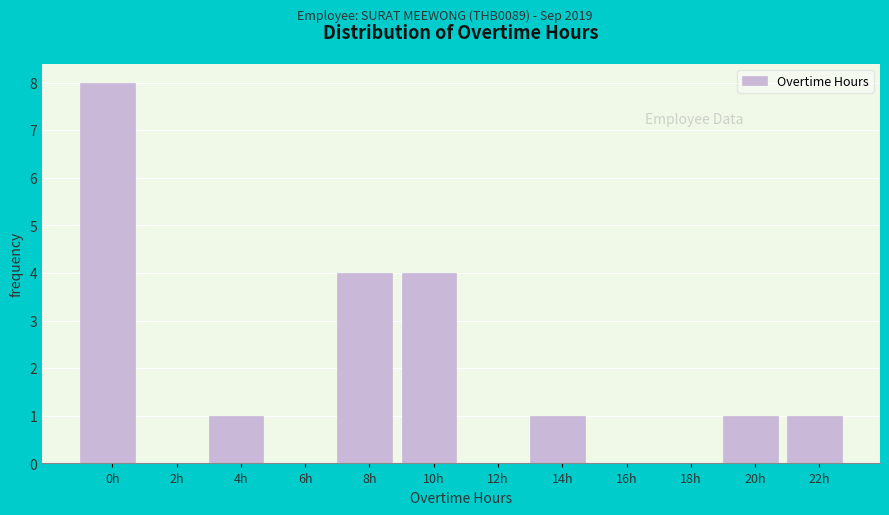

Reading right to left, extract all data points from this chart.

22h=1	20h=1	18h=0	16h=0	14h=1	12h=0	10h=4	8h=4	6h=0	4h=1	2h=0	0h=8